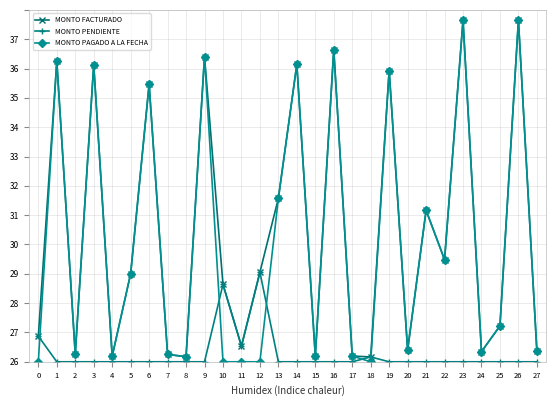

Which has a higher value, 5 or 11?

5